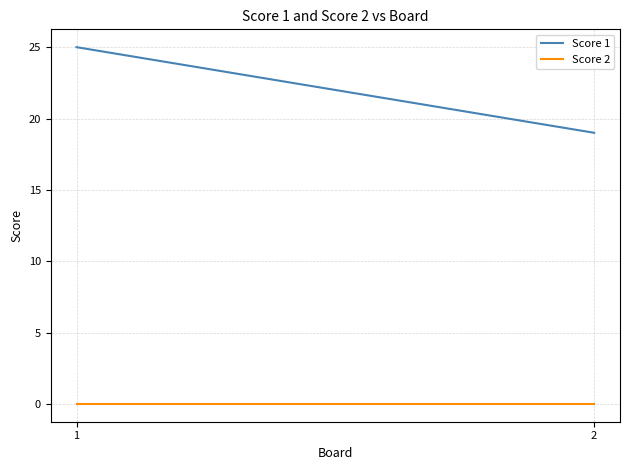

Reading left to right, extract all data points from this chart.

Score 1: 1=25	2=19
Score 2: 1=0	2=0